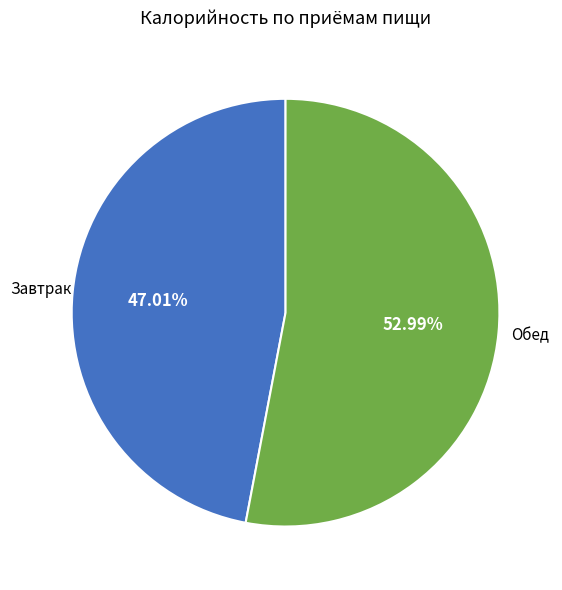

Does any single category account for the majority?

Yes